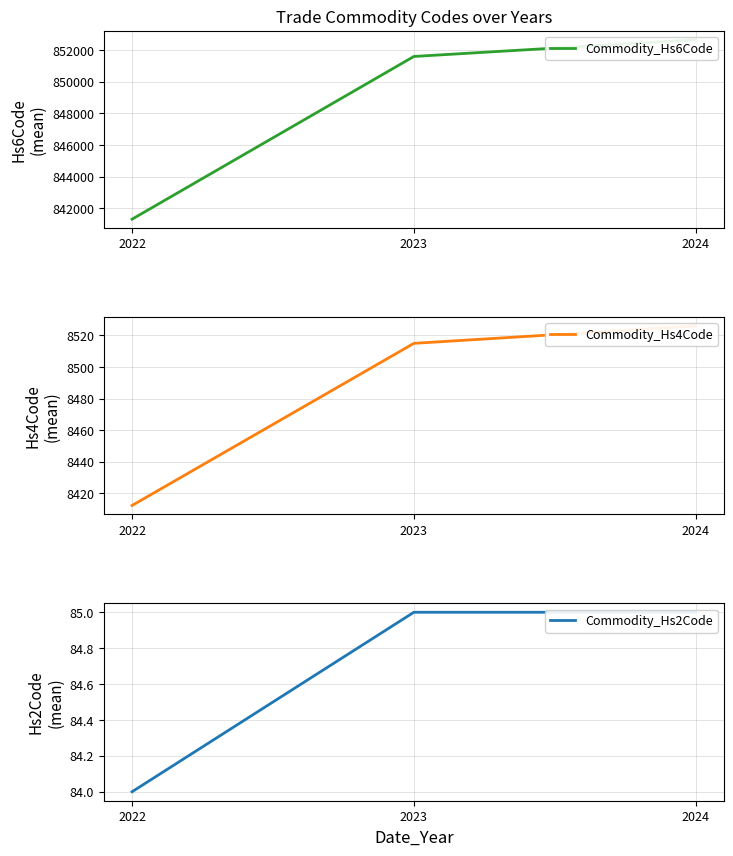

Is the value of Commodity_Hs4Code at 2023 greater than the value of Commodity_Hs2Code at 2022?

Yes